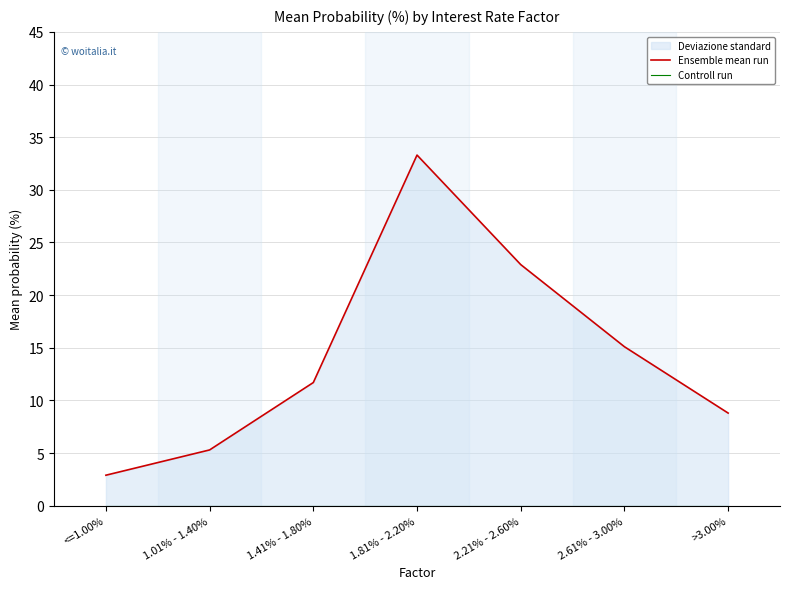

Which series has the largest total across all categories?

Ensemble mean run